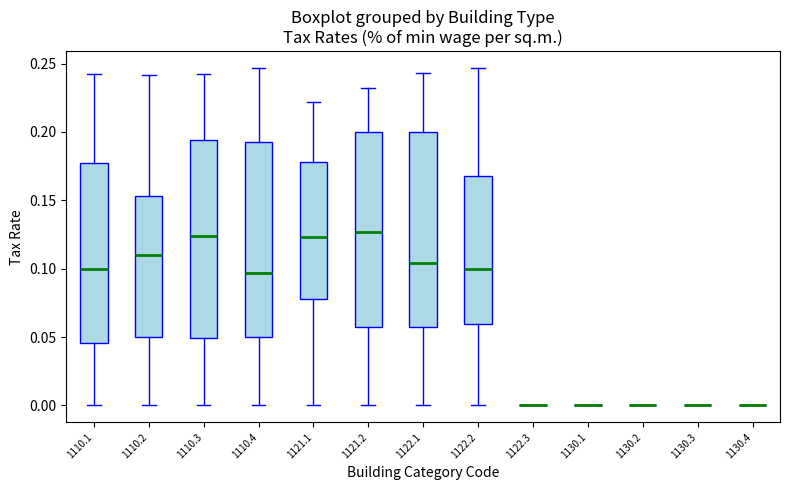

Where does the median line of the box at x = 1121.1 sit on the y-axis? The values are not printed on the chart, so give them approximately, as read against the axis.

0.125